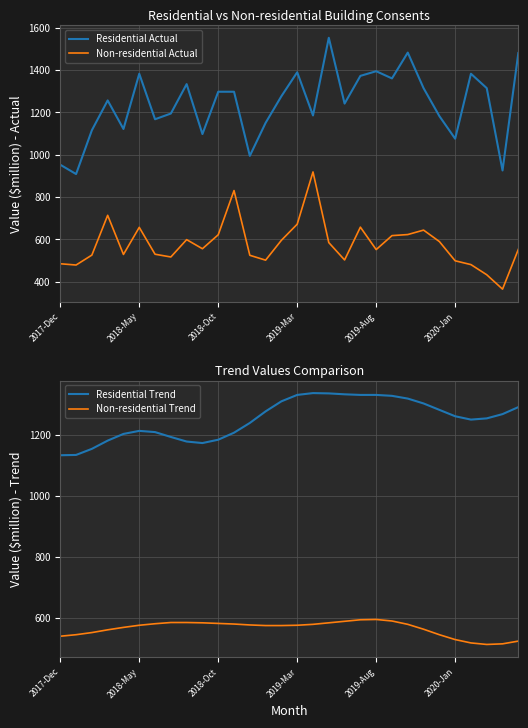

True or false: Residential Actual and Non-residential Actual intersect in this chart.

False